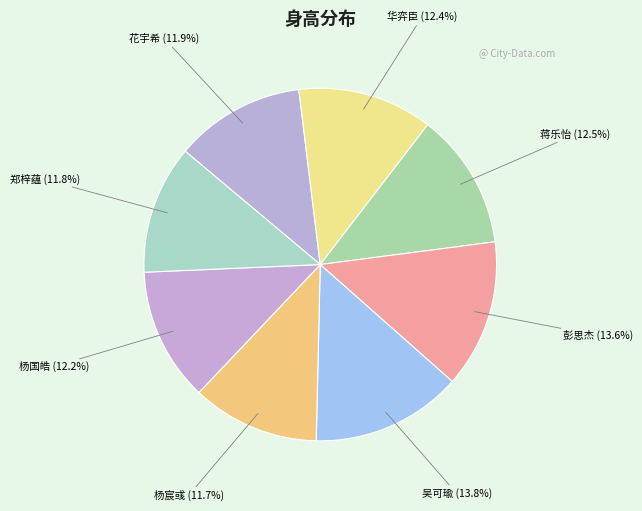

Does 彭思杰 account for over 50% of the chart?

No